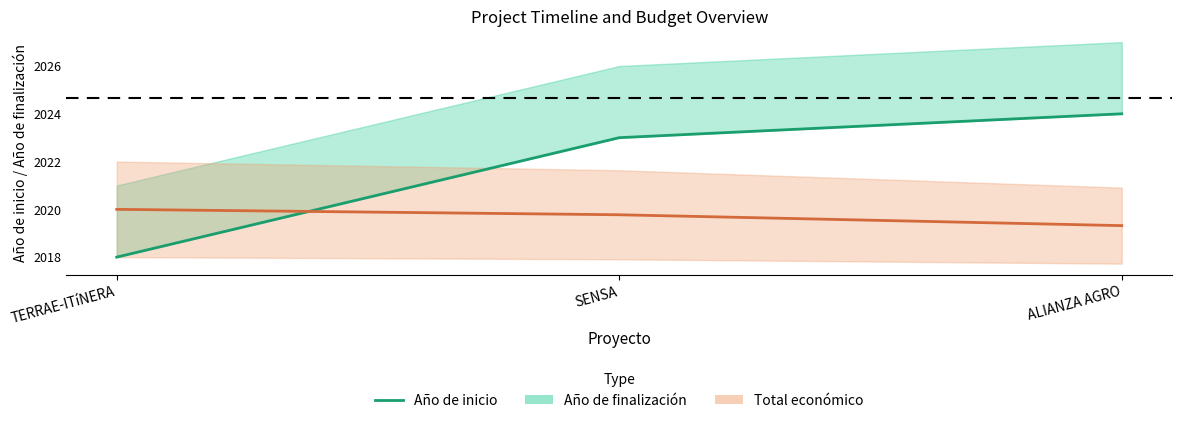

What position from the right is SENSA?

2